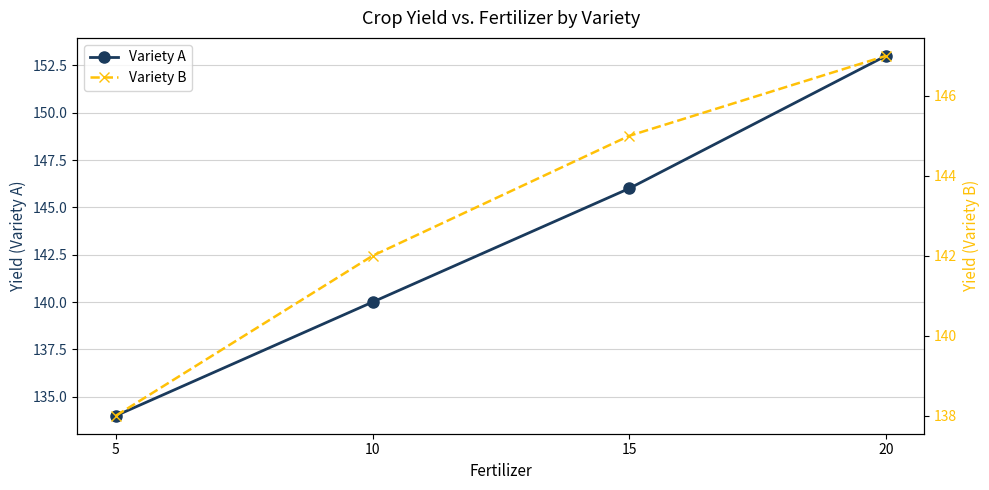

Where is Variety B nearest to the value 142?

10